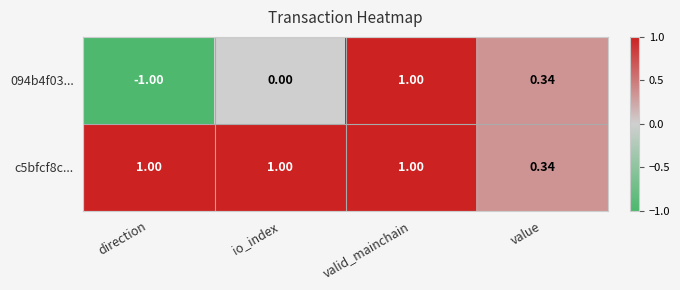

Where is c5bfcf8c... nearest to the value 0?

value